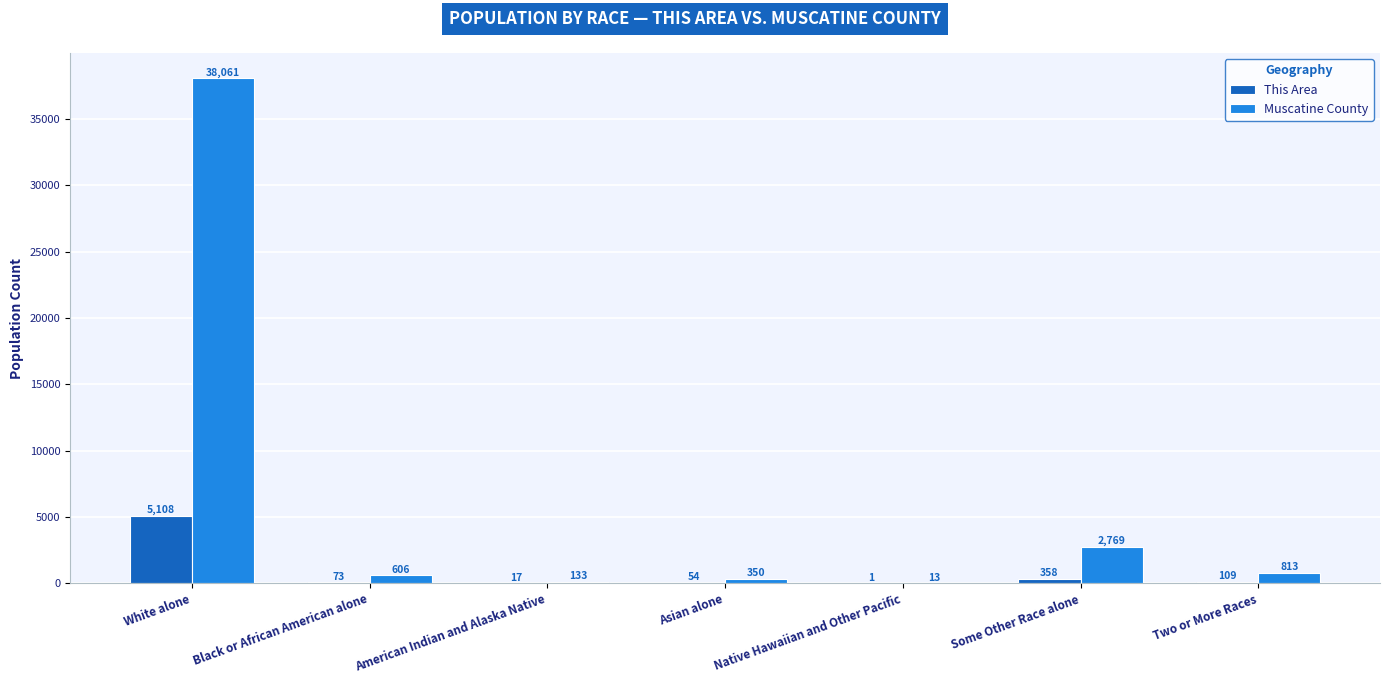

Which series has the largest total across all categories?

Muscatine County